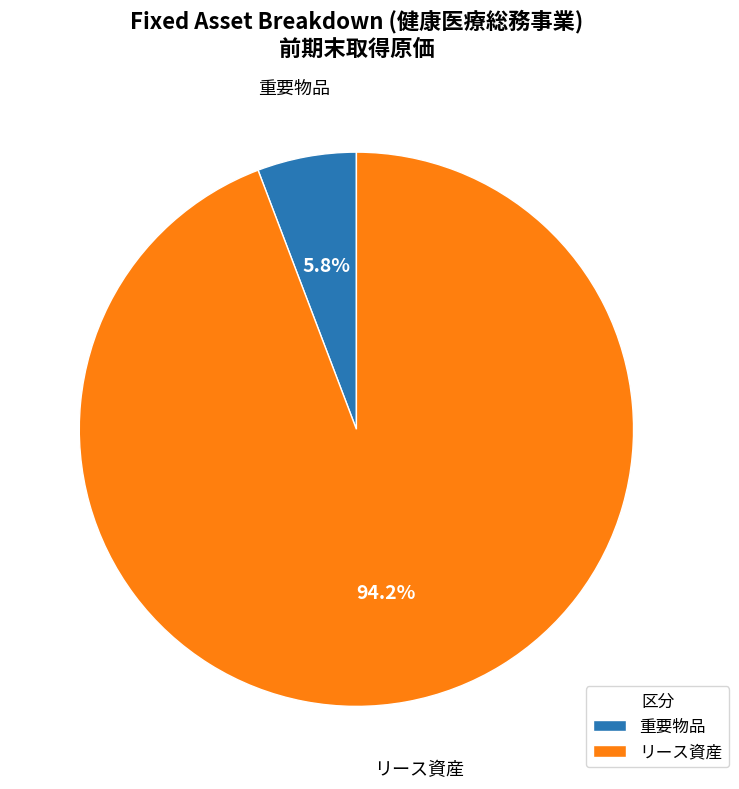

Between 重要物品 and リース資産, which is larger?

リース資産